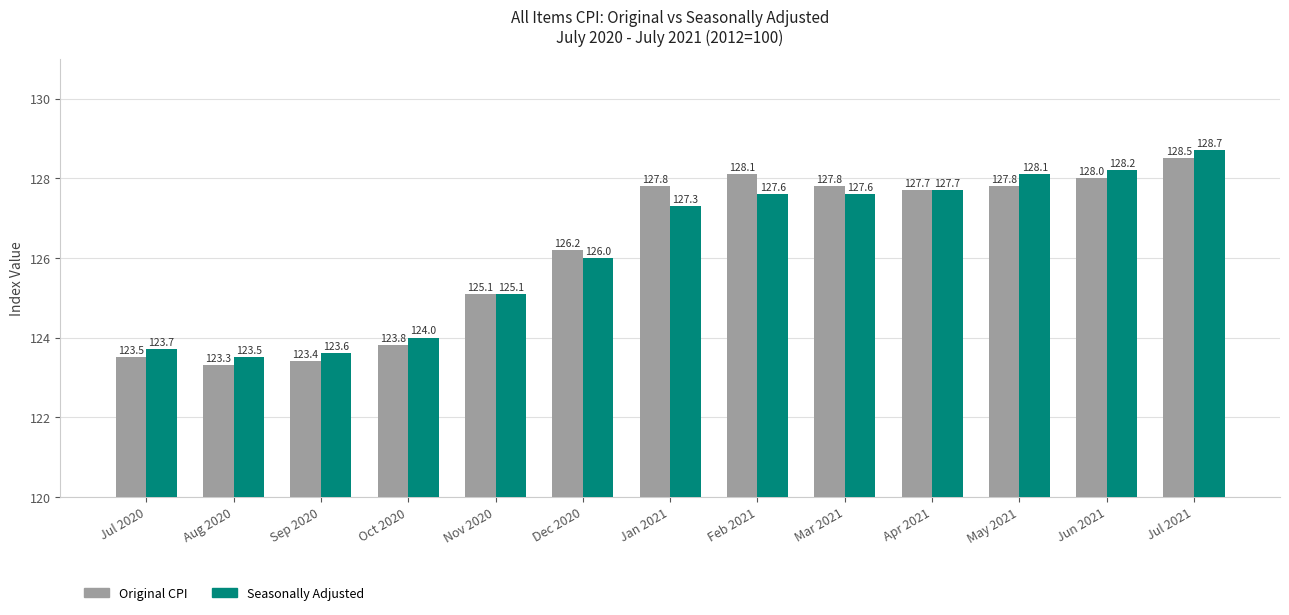

Which series has the largest total across all categories?

Seasonally Adjusted